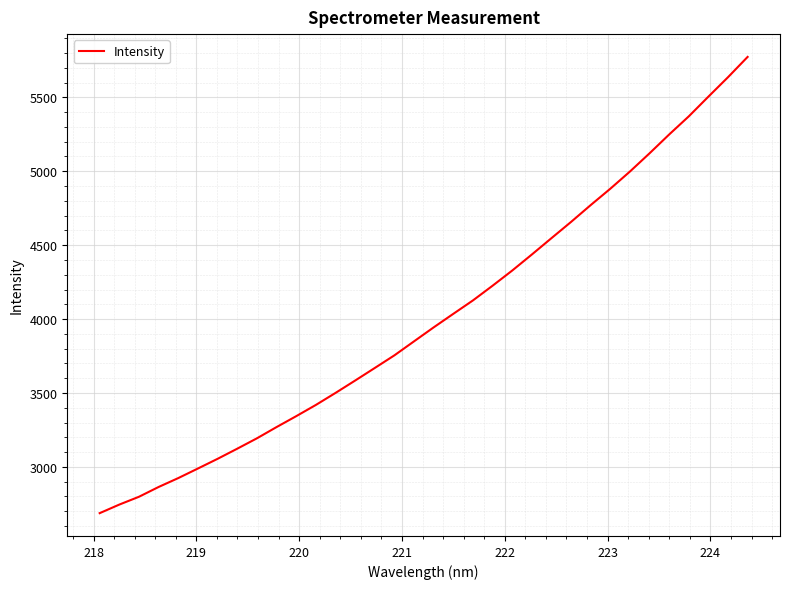

What is the smallest value displayed?

2686.8